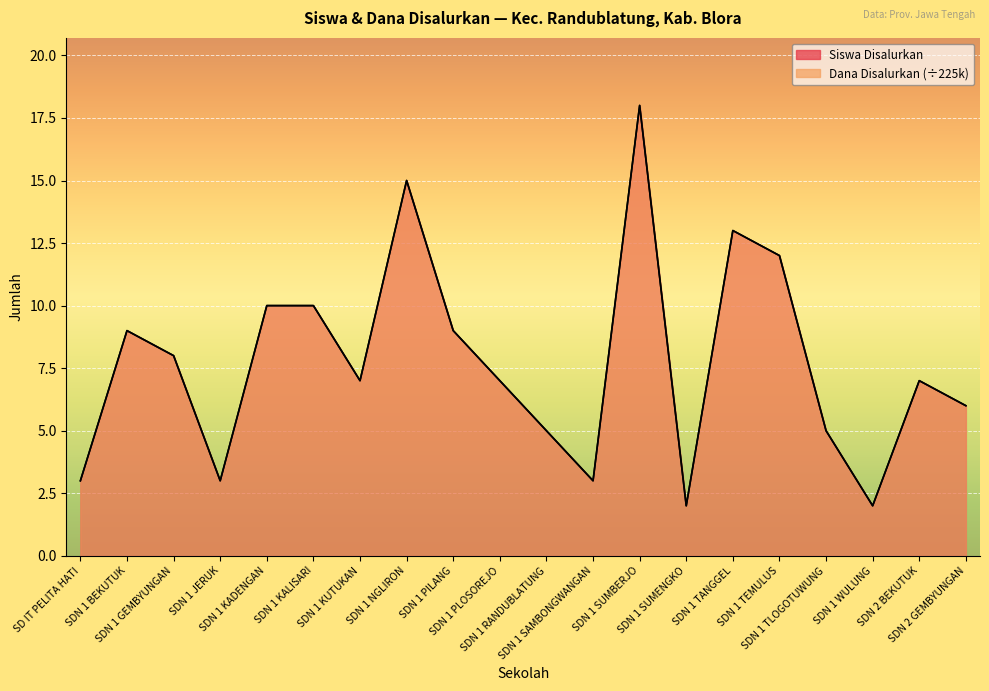

List the labels in order of Dana Disalurkan value, largest first.

SDN 1 SUMBERJO, SDN 1 NGLIRON, SDN 1 TANGGEL, SDN 1 TEMULUS, SDN 1 KADENGAN, SDN 1 KALISARI, SDN 1 BEKUTUK, SDN 1 PILANG, SDN 1 GEMBYUNGAN, SDN 1 KUTUKAN, SDN 1 PLOSOREJO, SDN 2 BEKUTUK, SDN 2 GEMBYUNGAN, SDN 1 RANDUBLATUNG, SDN 1 TLOGOTUWUNG, SD IT PELITA HATI, SDN 1 JERUK, SDN 1 SAMBONGWANGAN, SDN 1 SUMENGKO, SDN 1 WULUNG